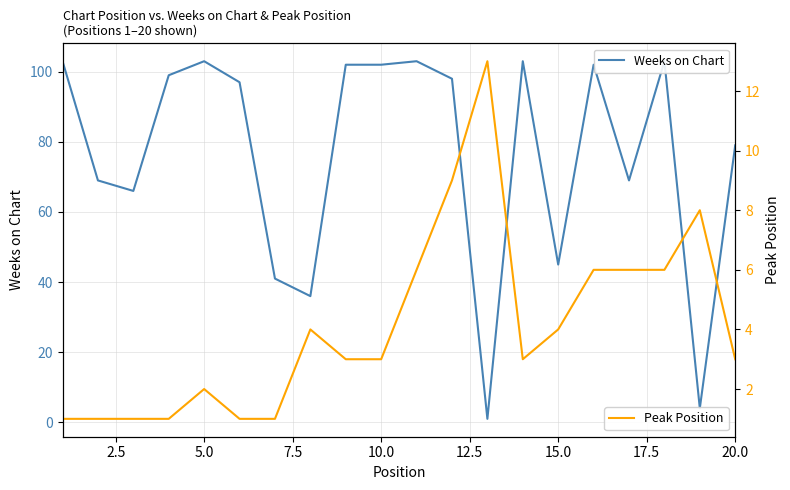

What is the maximum value for Peak Position?

13